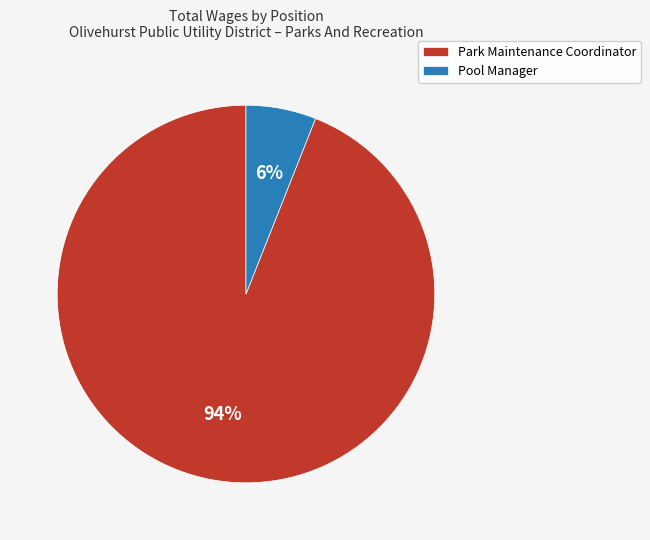

Between Park Maintenance Coordinator and Pool Manager, which is larger?

Park Maintenance Coordinator